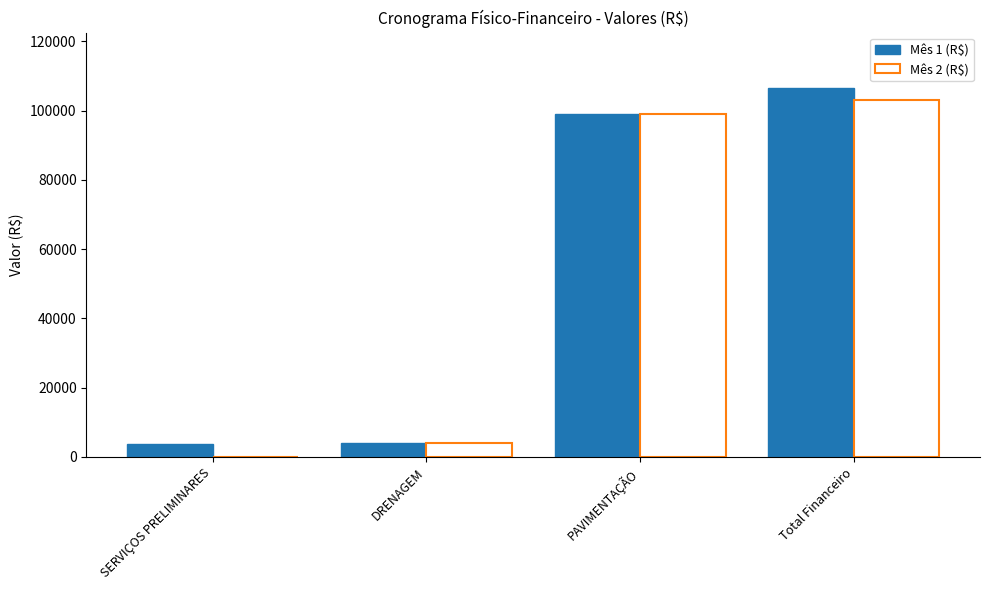

At which category is the sum across all series the highest?

Total Financeiro